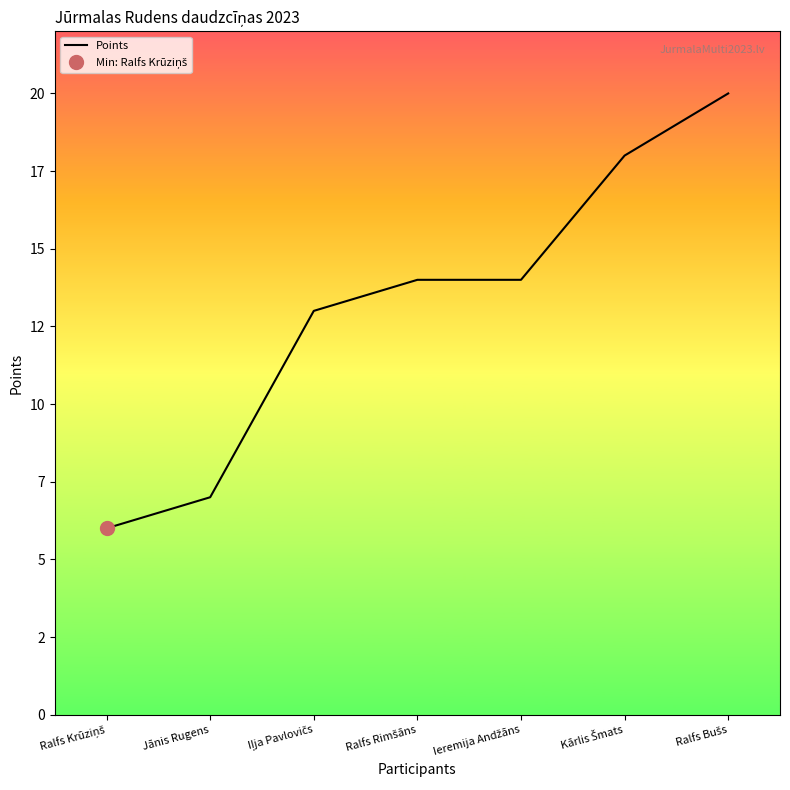

True or false: the data has more than 0 interior local peaks.

False